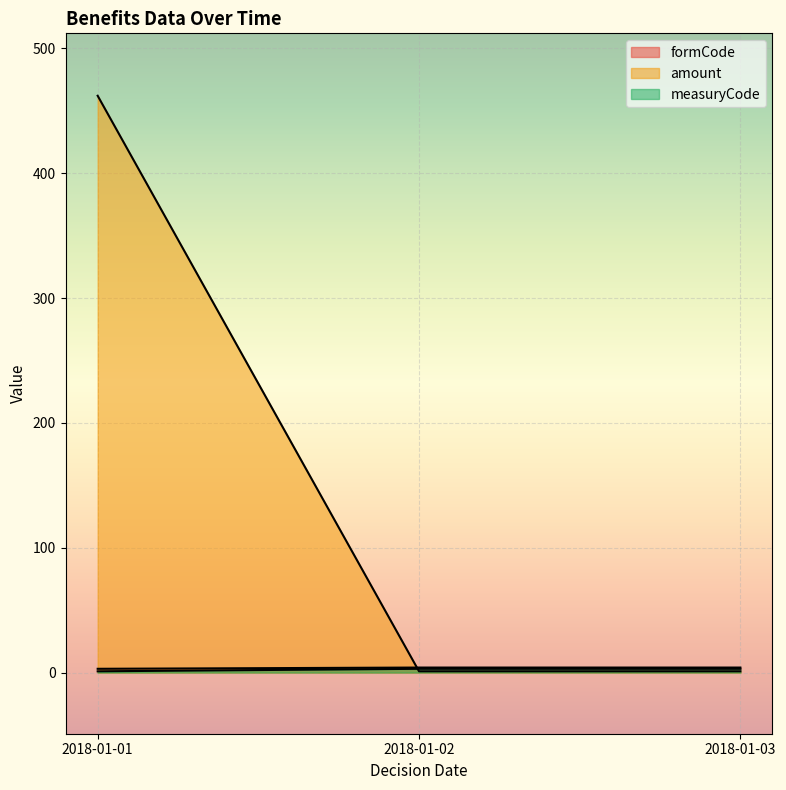

How many lines are shown in the chart?

3